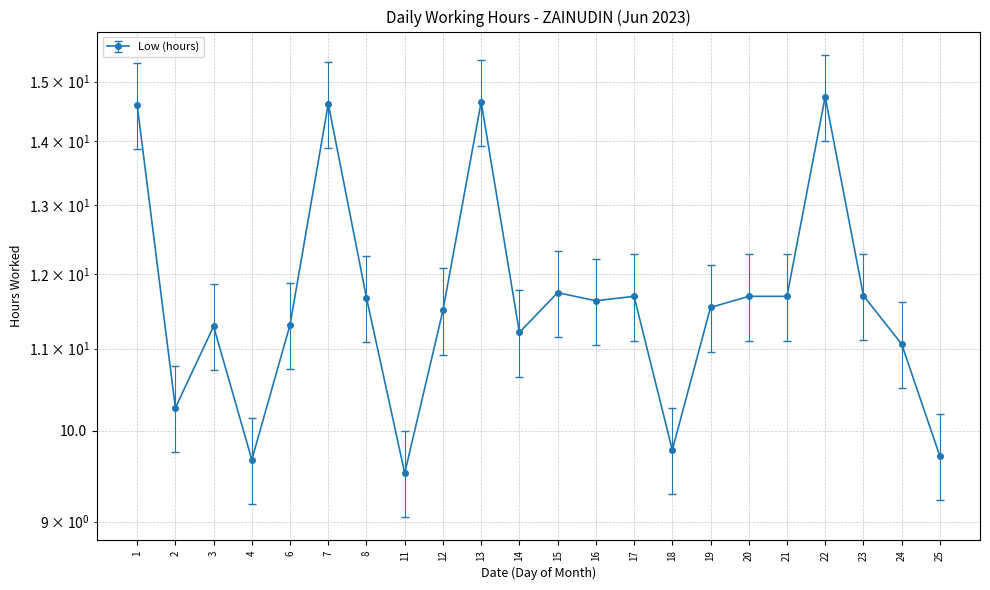

Rank the categories by value from highest to lowest.

22, 13, 7, 1, 15, 23, 17, 20, 21, 8, 16, 19, 12, 6, 3, 14, 24, 2, 18, 25, 4, 11